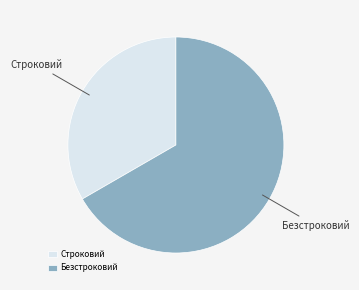

Which slice is the largest?

Безстроковий